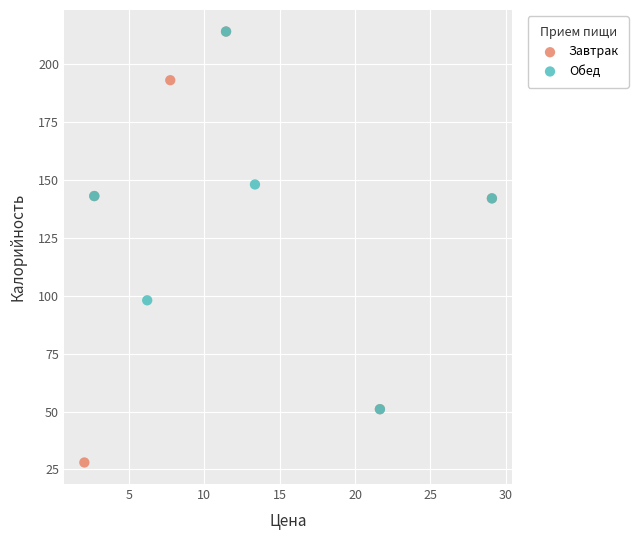

Which series has the widest spread of Y values?

Завтрак